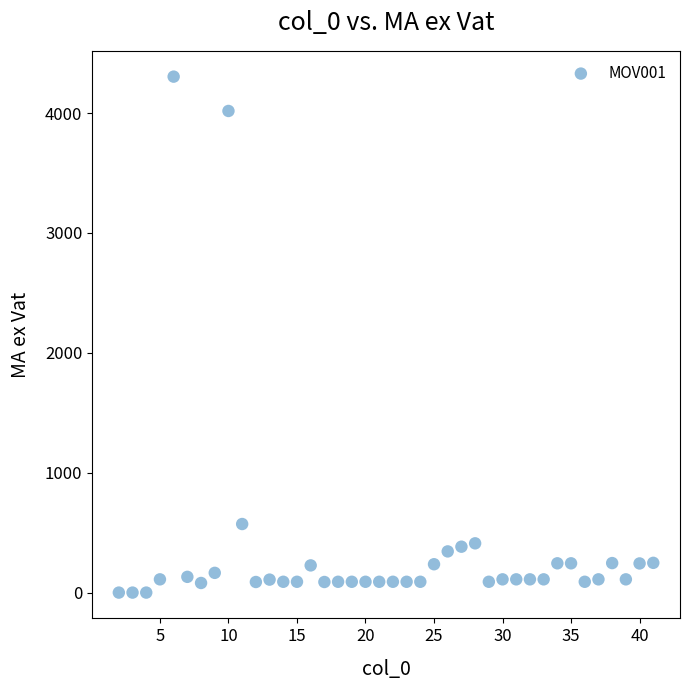

What is the range of Y values (max minus min)?

4304.5